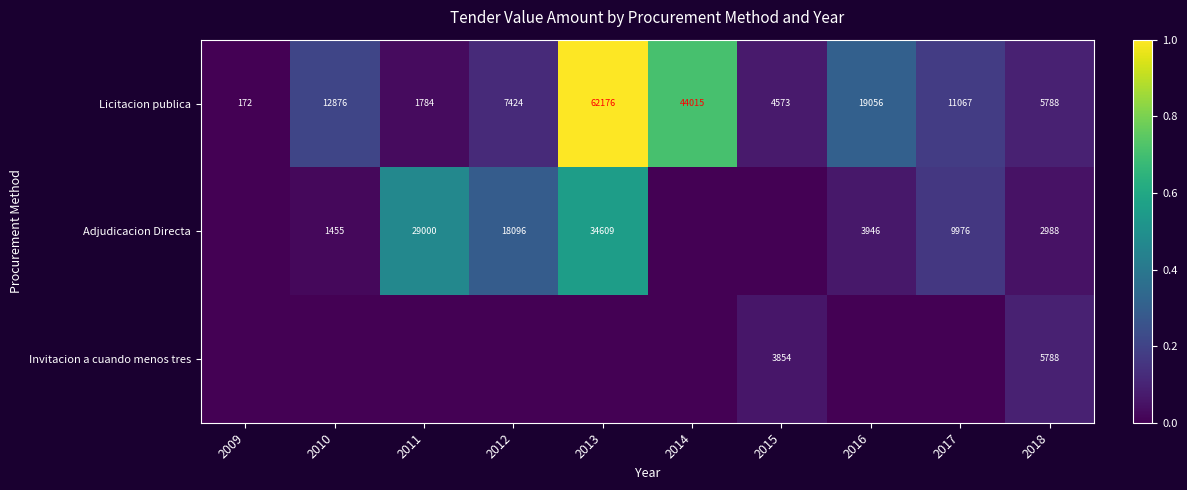

True or false: Licitacion publica has a value of 6216 at 2015.

False